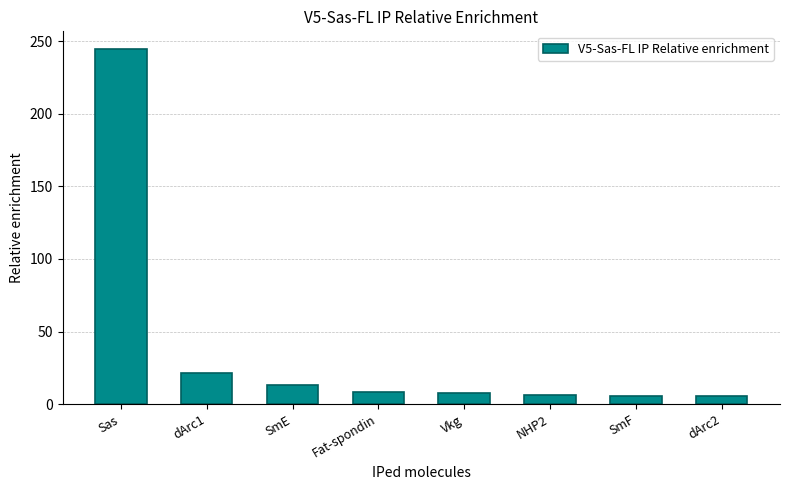

What is the sum of all values?

312.9